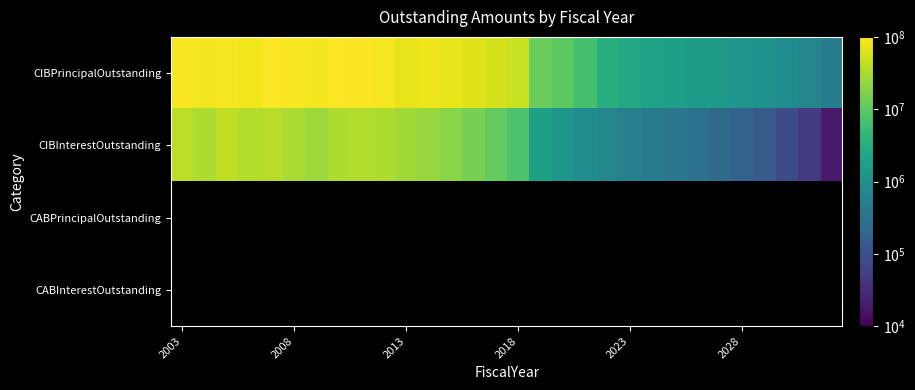

Which series has the largest range (max minus min)?

CIBPrincipalOutstanding